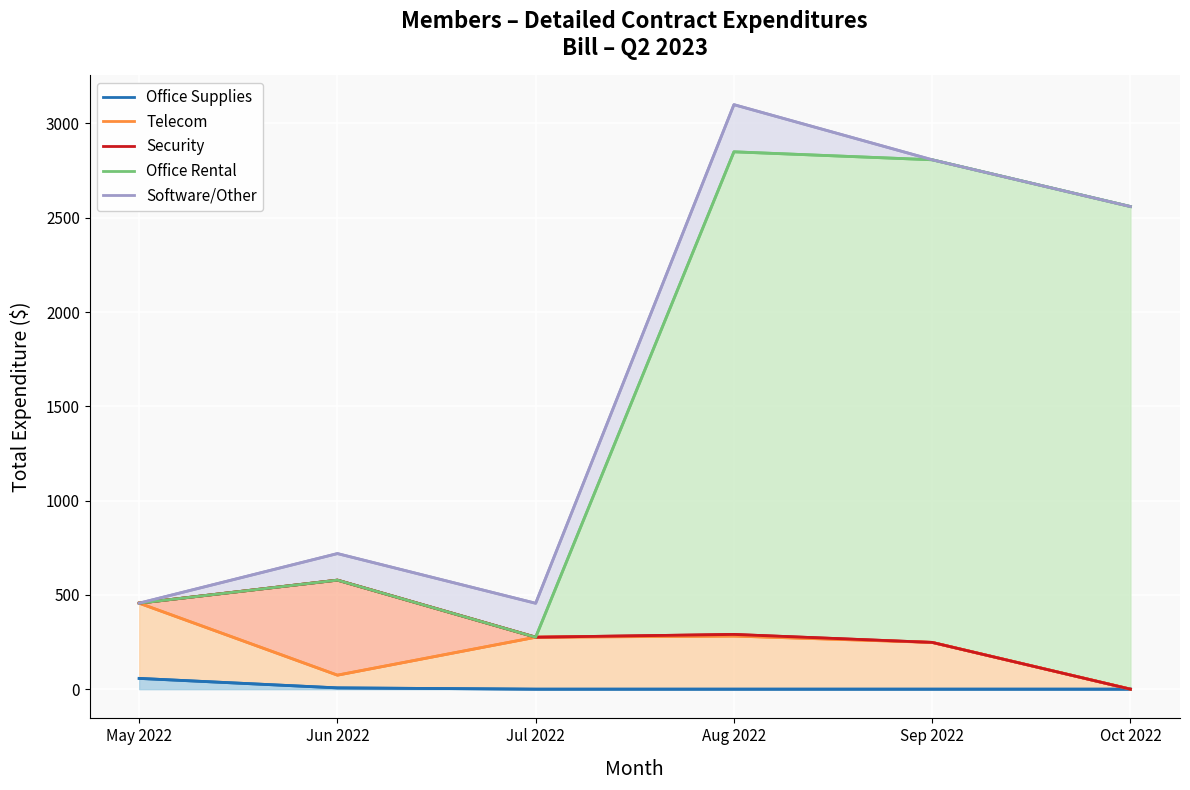

At which label does Security reach its minimum?

Oct 2022